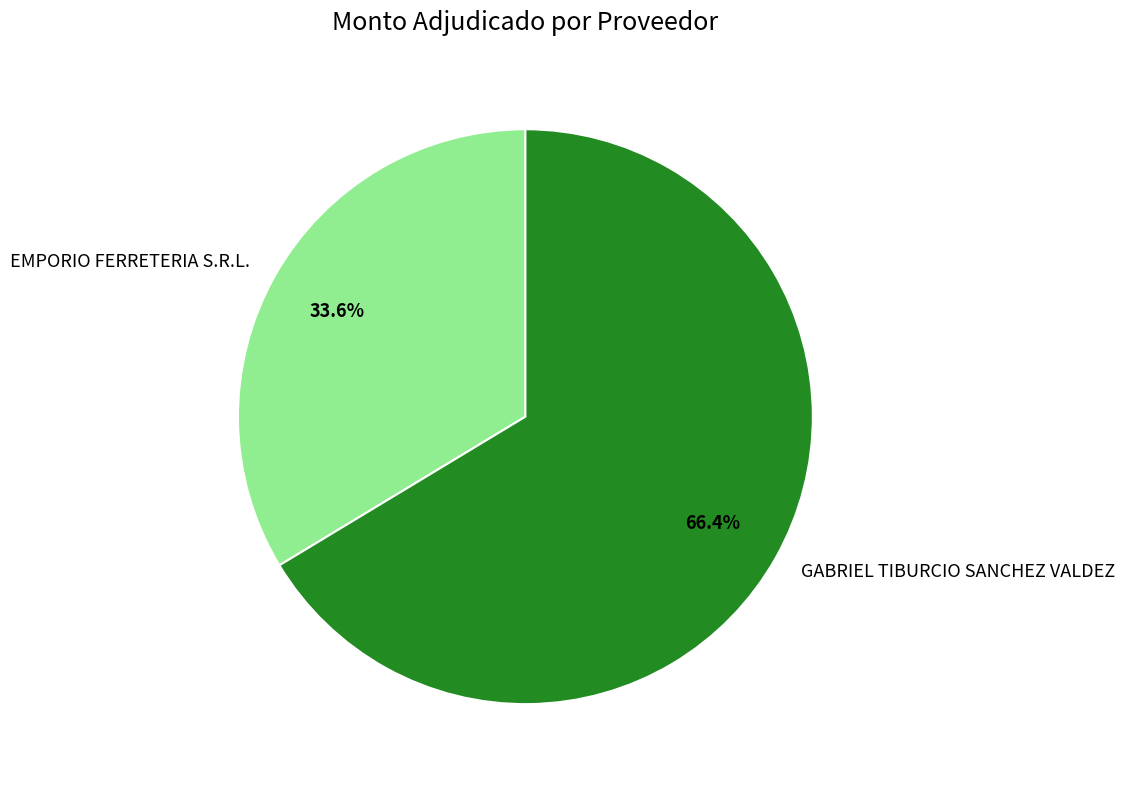

The GABRIEL TIBURCIO SANCHEZ VALDEZ slice represents 61% of the pie. True or false?

False